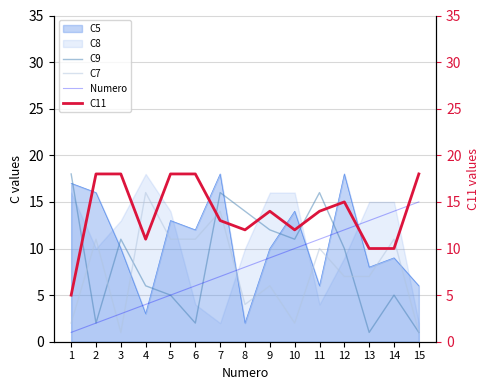

Is it true that C7 equals 10 at 9?

False